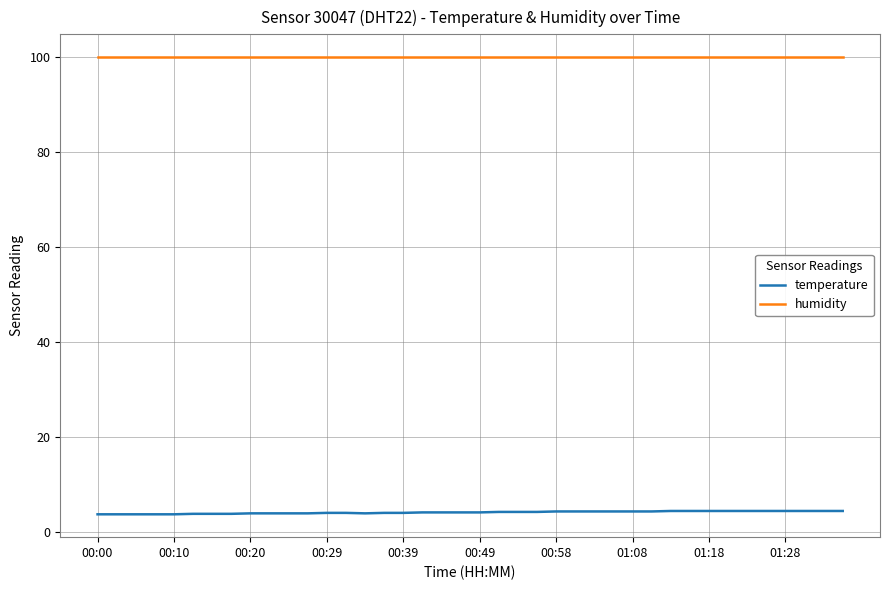

What is the lowest value of the temperature series?

3.8